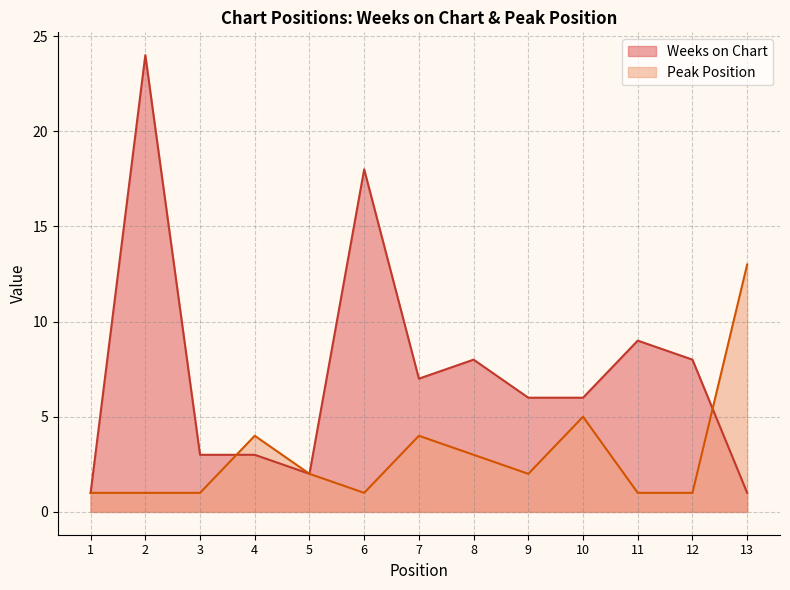

What is the value of the Weeks on Chart point at the 13th from the left?

1